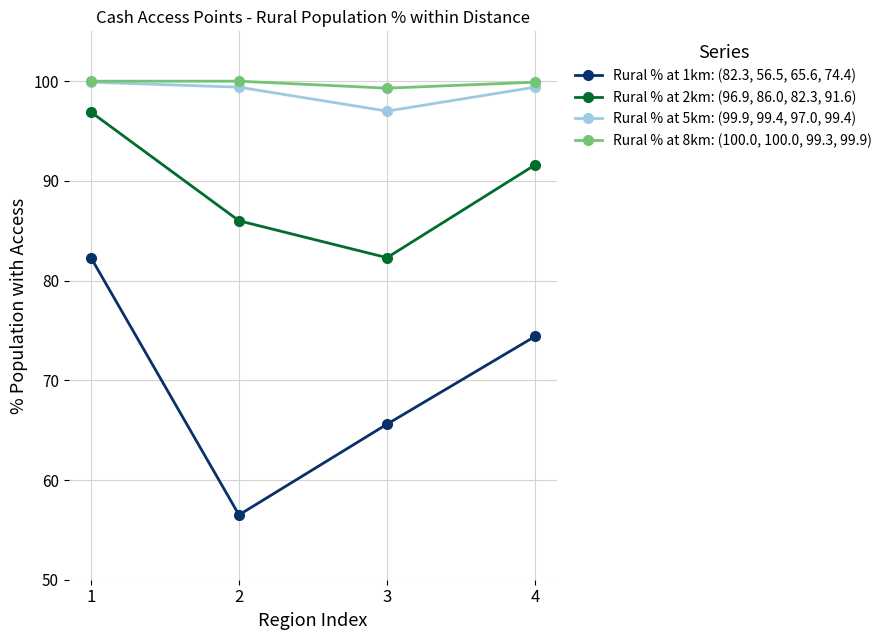

What is the value of the Rural % at 5km: (99.9, 99.4, 97.0, 99.4) point at the 3rd from the left?

97.0